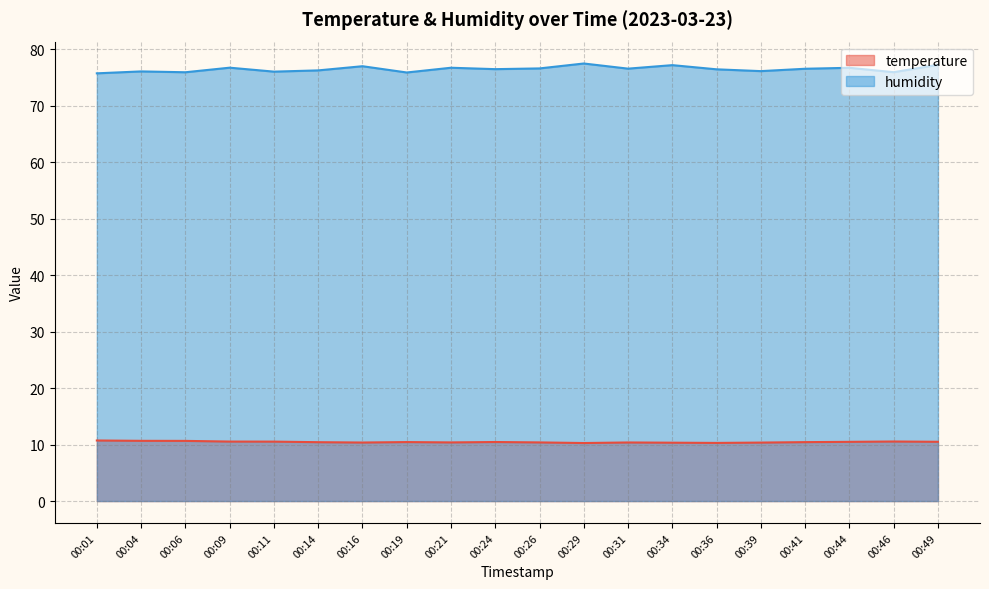

Reading left to right, extract all data points from this chart.

temperature: 00:01=10.7	00:04=10.7	00:06=10.7	00:09=10.5	00:11=10.5	00:14=10.4	00:16=10.4	00:19=10.4	00:21=10.4	00:24=10.4	00:26=10.4	00:29=10.3	00:31=10.4	00:34=10.3	00:36=10.3	00:39=10.3	00:41=10.4	00:44=10.5	00:46=10.5	00:49=10.5
humidity: 00:01=75.7	00:04=76.0	00:06=75.9	00:09=76.7	00:11=76.0	00:14=76.2	00:16=77.0	00:19=75.8	00:21=76.7	00:24=76.4	00:26=76.6	00:29=77.4	00:31=76.5	00:34=77.2	00:36=76.4	00:39=76.1	00:41=76.5	00:44=76.7	00:46=75.9	00:49=77.2